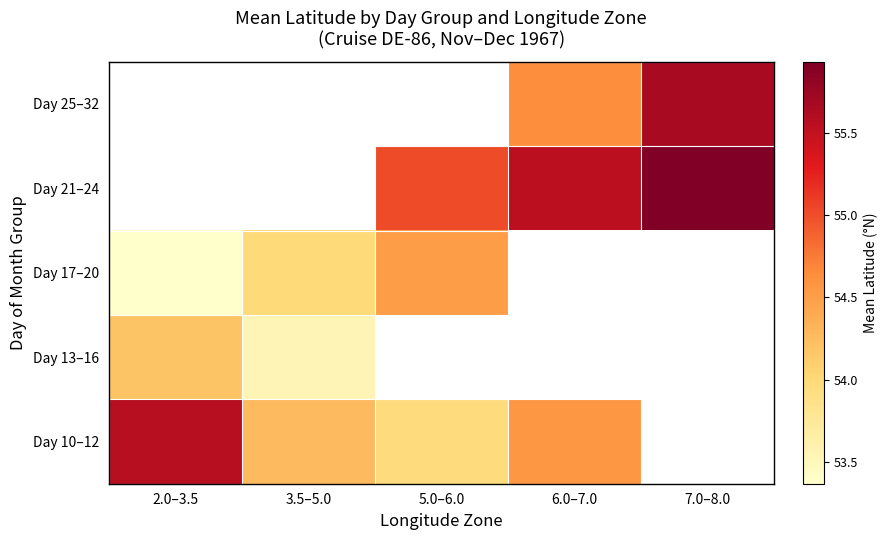

How many positive values does the Day 10–12 series have?

4